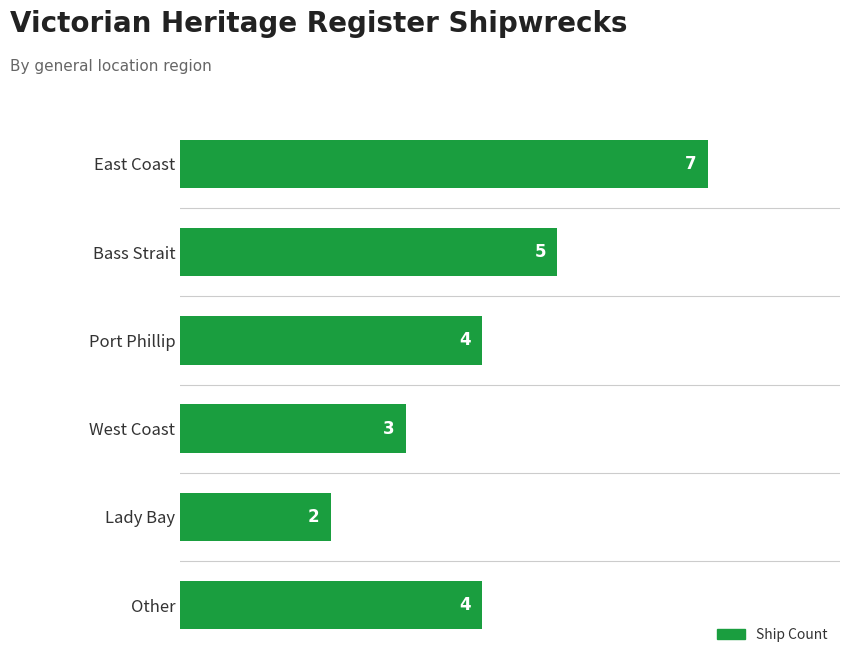

Reading bottom to top, extract all data points from this chart.

4	2	3	4	5	7